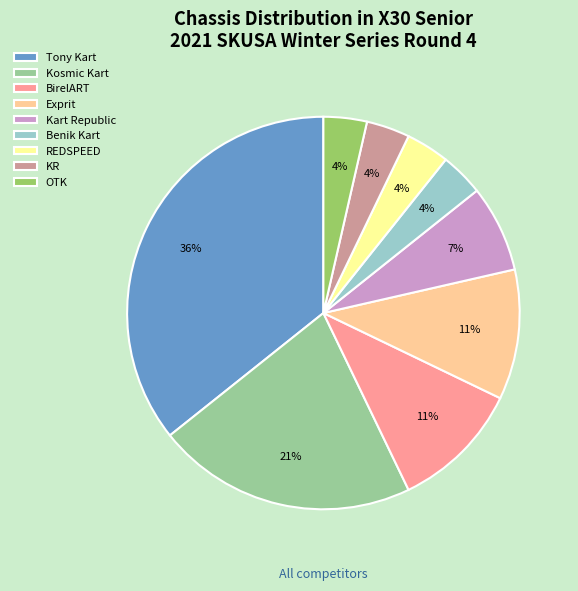

Is it true that Tony Kart is 36% of the pie?

True